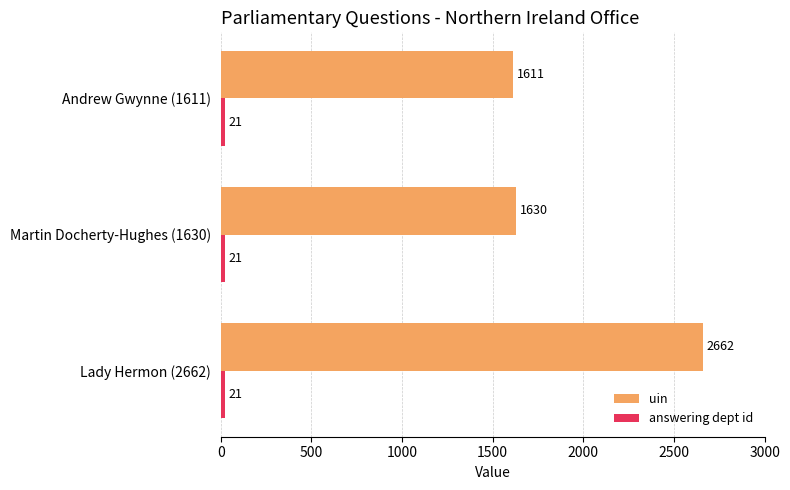

What is the spread (max minus min) of values at Andrew Gwynne (1611)?

1590